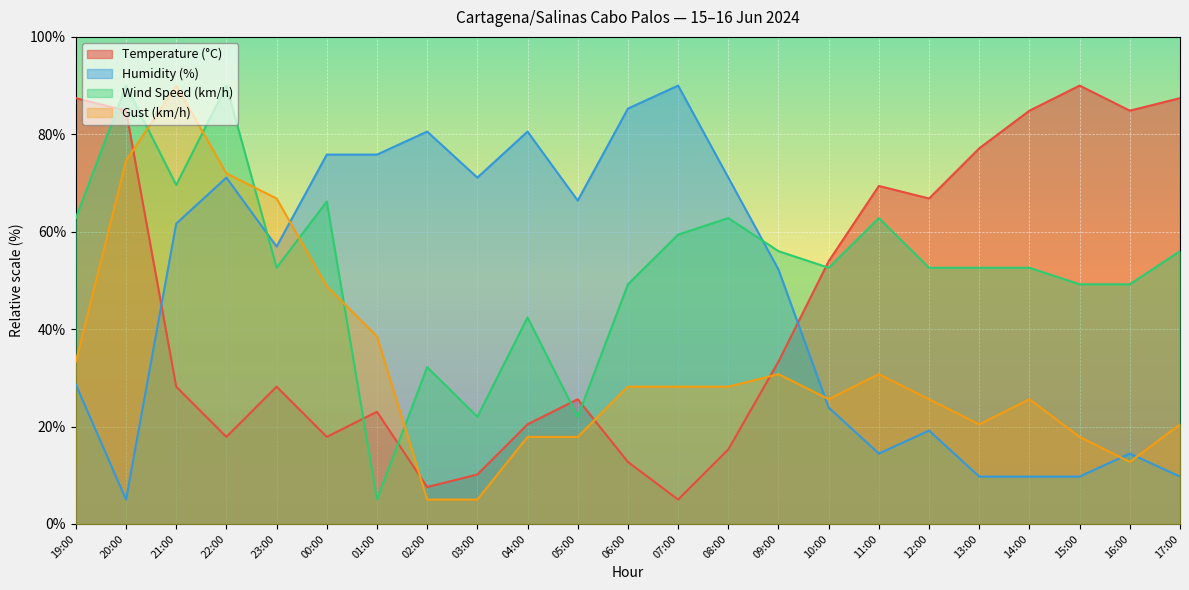

What is the label of the 9th point from the right?

09:00